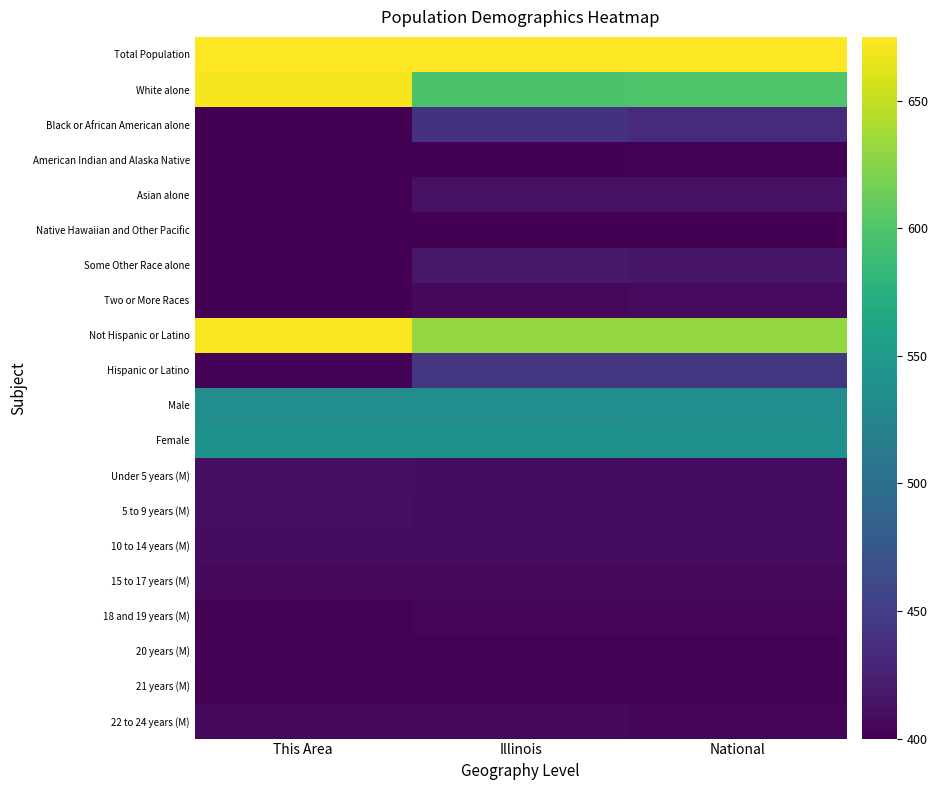

At which category is the sum across all series the highest?

This Area